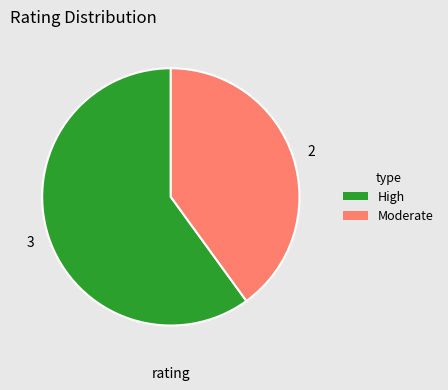

How many slices are in this pie chart?

2